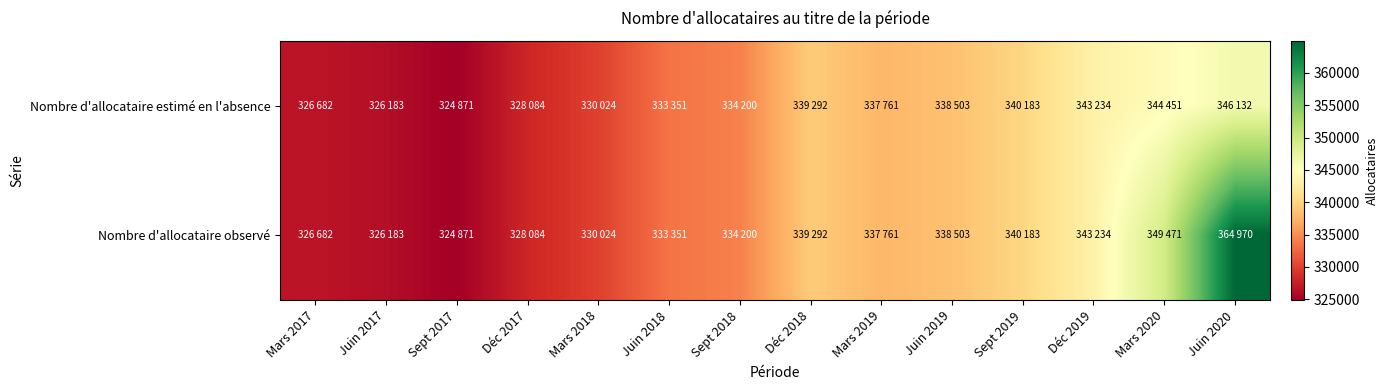

Between Sept 2017 and Juin 2019, which series saw the biggest shift?

Nombre d'allocataire estimé en l'absence